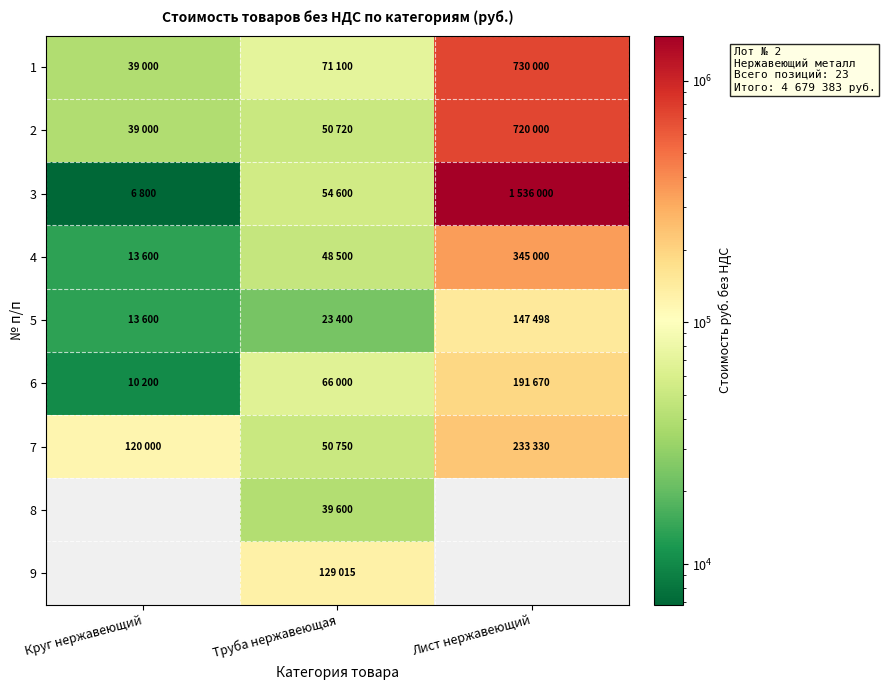

How many data points in 1 are above 71100?

1